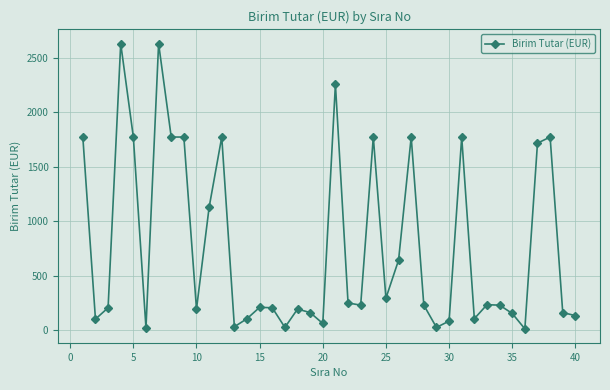

True or false: the data has more than 1 interior local peaks.

True